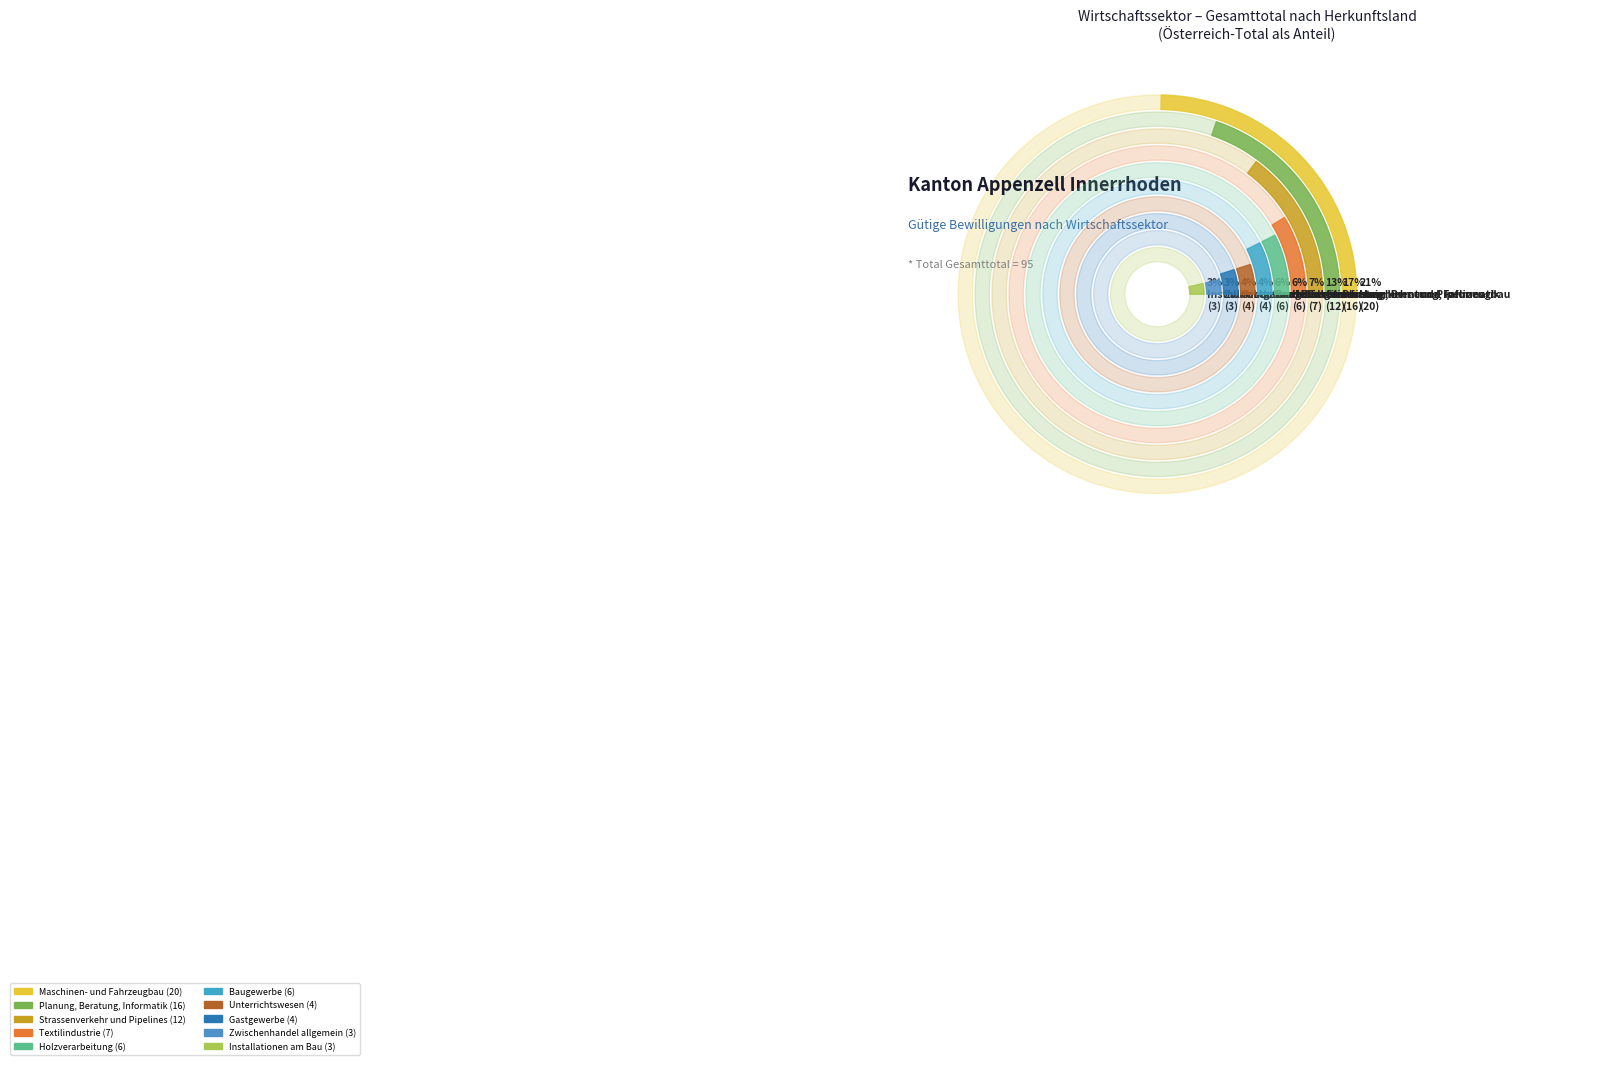

True or false: Installationen am Bau accounts for 11% of the total.

False